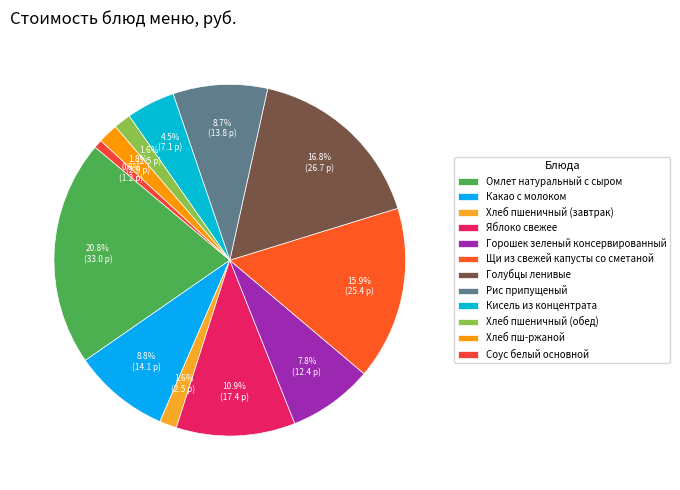

Rank the categories by value from lowest to highest.

Соус белый основной, Хлеб пшеничный (завтрак), Хлеб пшеничный (обед), Хлеб пш-ржаной, Кисель из концентрата, Горошек зеленый консервированный, Рис припущеный, Какао с молоком, Яблоко свежее, Щи из свежей капусты со сметаной, Голубцы ленивые, Омлет натуральный с сыром